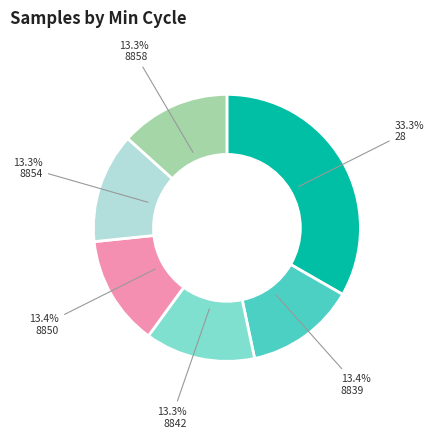

Does any single category account for the majority?

No